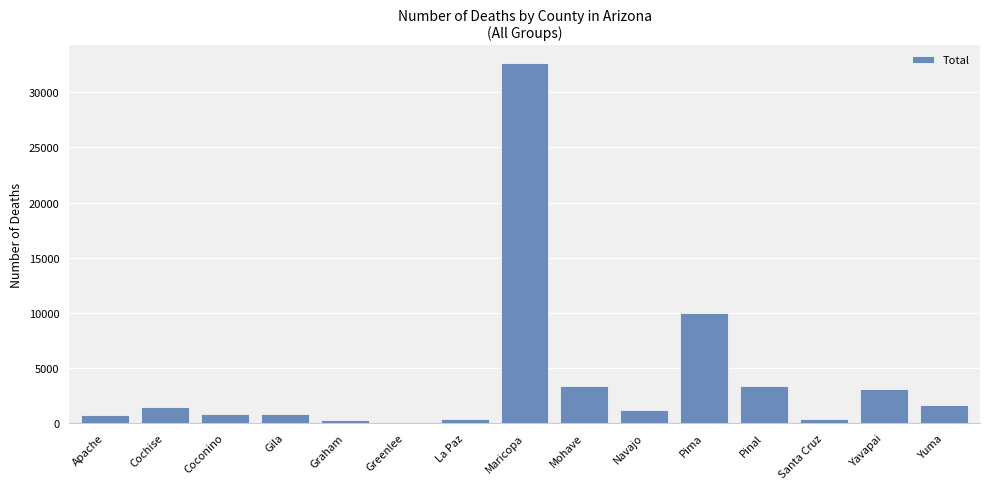

The value at Yavapai is 1798. True or false?

False